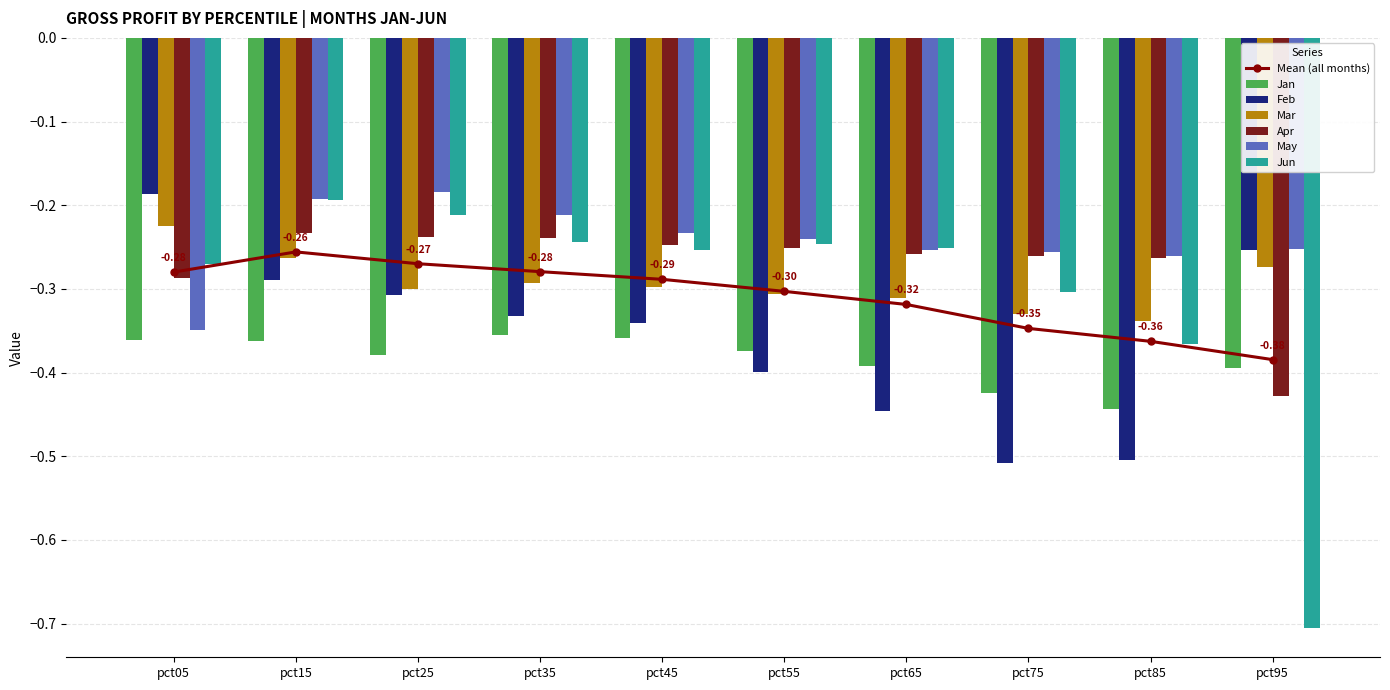

At pct55, list the series in order from smallest to largest.

Feb, Jan, Mar, Apr, Jun, May